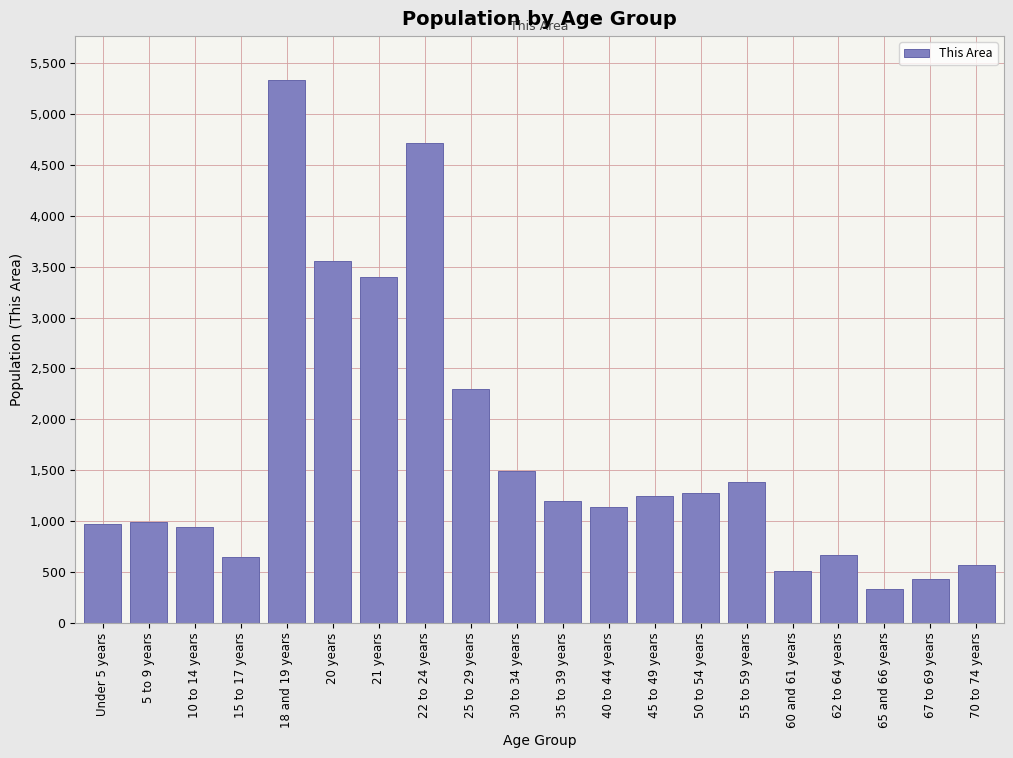

What is the difference between the second highest and minimum values?

4384